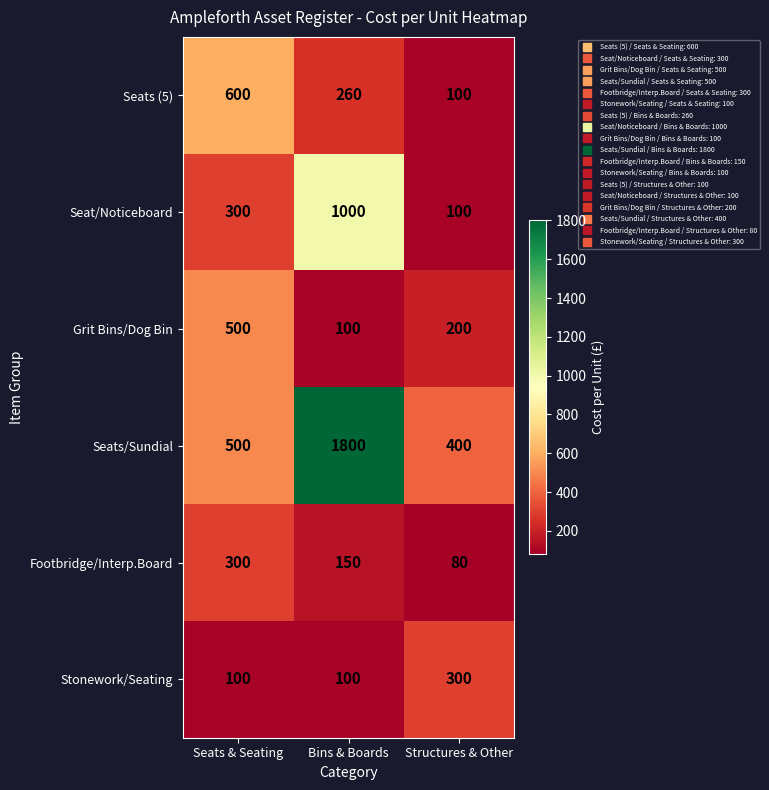

Reading left to right, what are all the values shown in this chart?

Seats (5): 600	260	100
Seat/Noticeboard: 300	1000	100
Grit Bins/Dog Bin: 500	100	200
Seats/Sundial: 500	1800	400
Footbridge/Interp.Board: 300	150	80
Stonework/Seating: 100	100	300